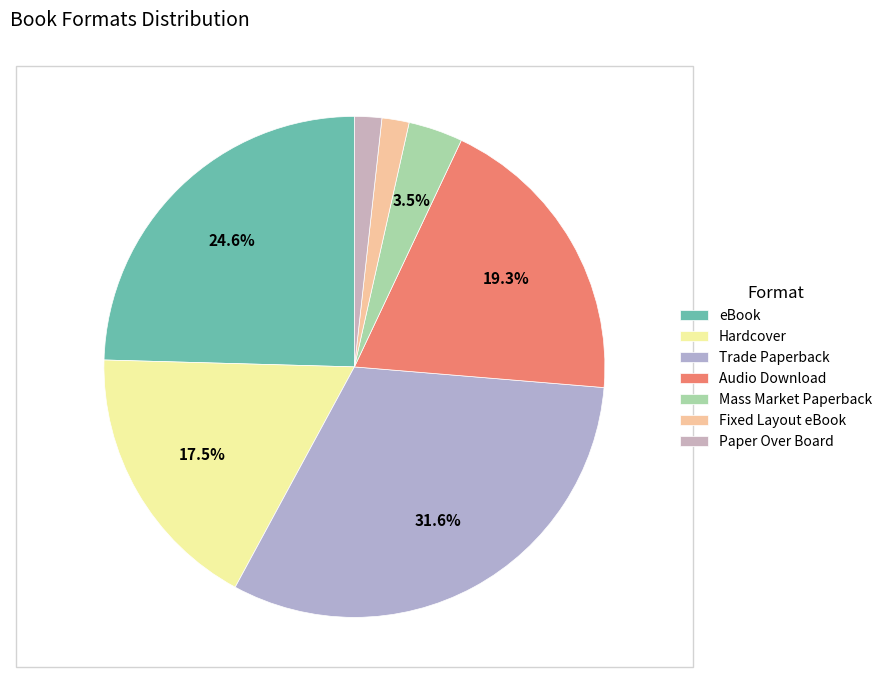

Count the number of slices in the pie.

7